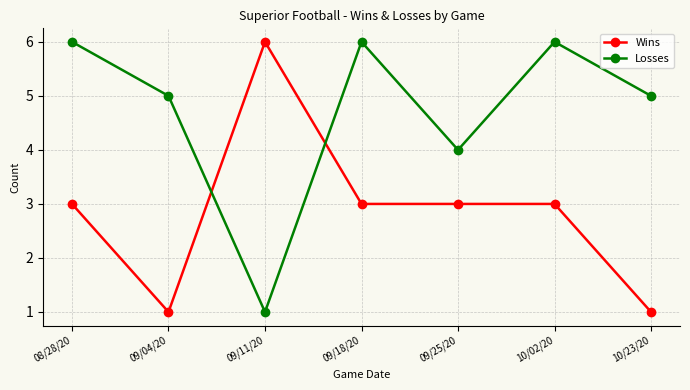

What is the maximum value shown in the chart?

6